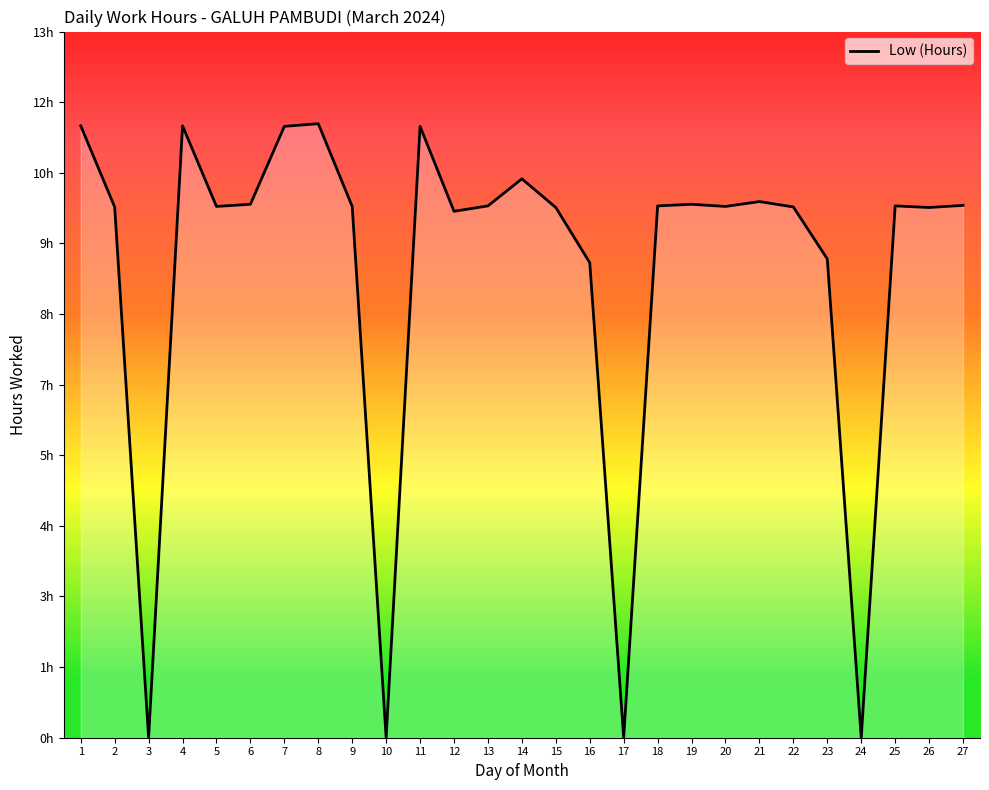

Which has a higher value, 26 or 4?

4